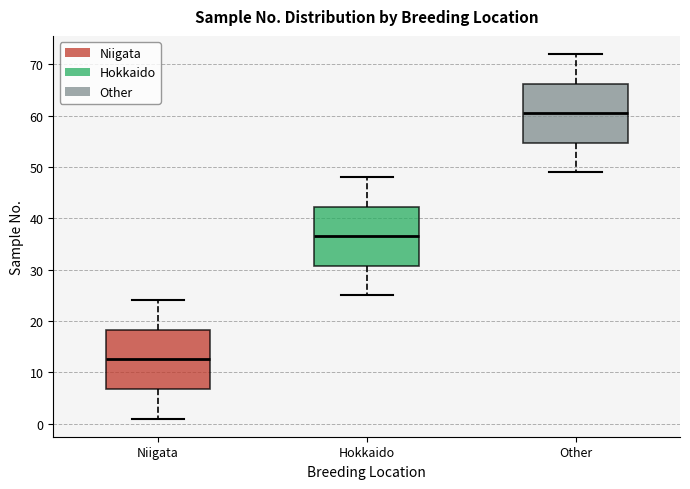

Which box has the lowest median line?

Niigata